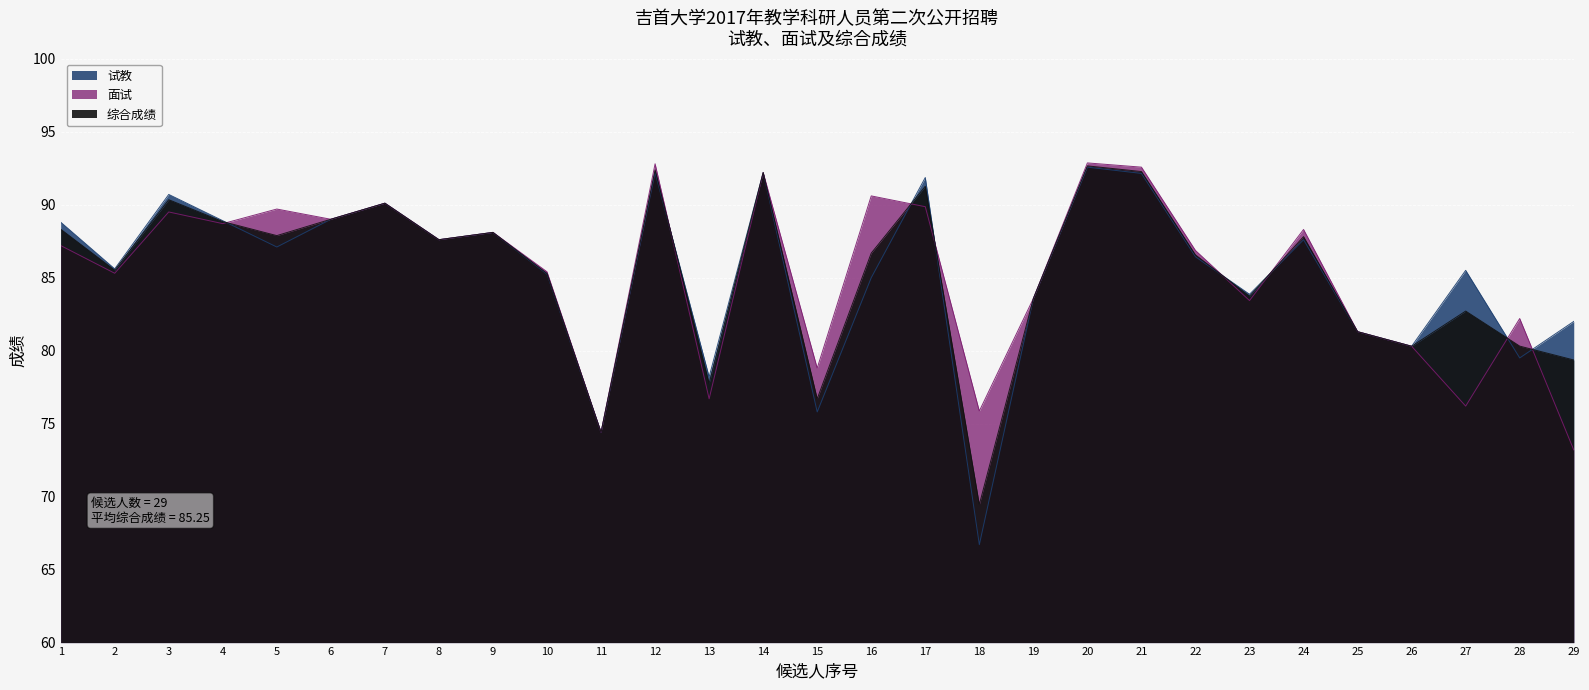

Which label corresponds to the largest value in the chart?

20